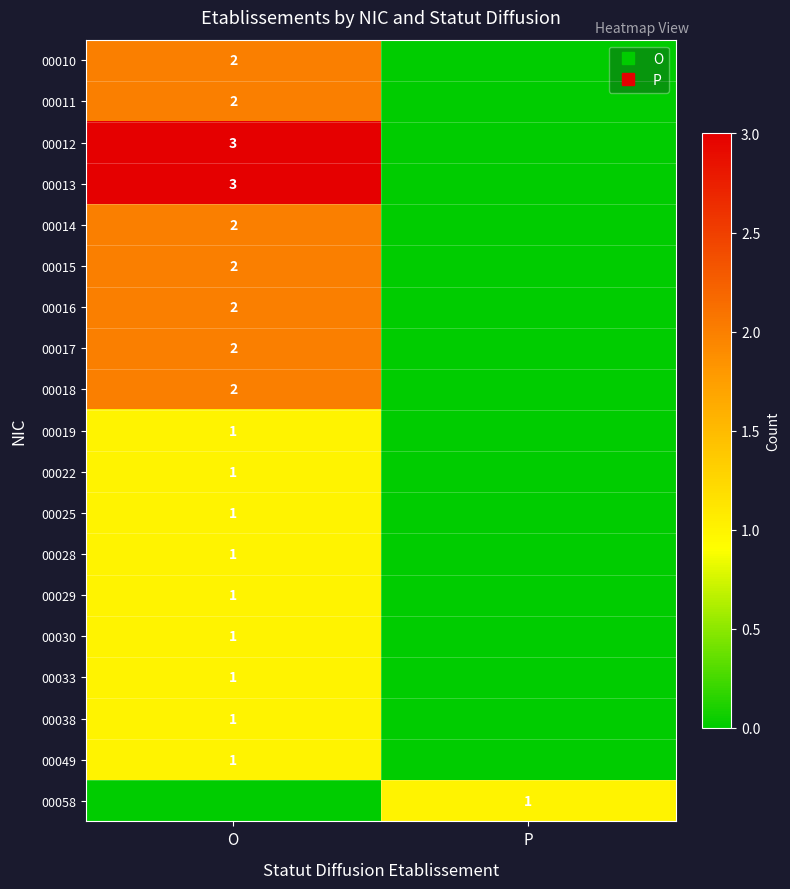

Where is 00025 nearest to the value 0?

P